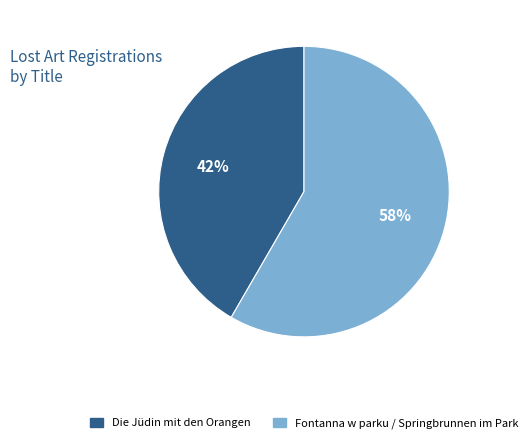

Between Fontanna w parku / Springbrunnen im Park and Die Jüdin mit den Orangen, which is larger?

Fontanna w parku / Springbrunnen im Park